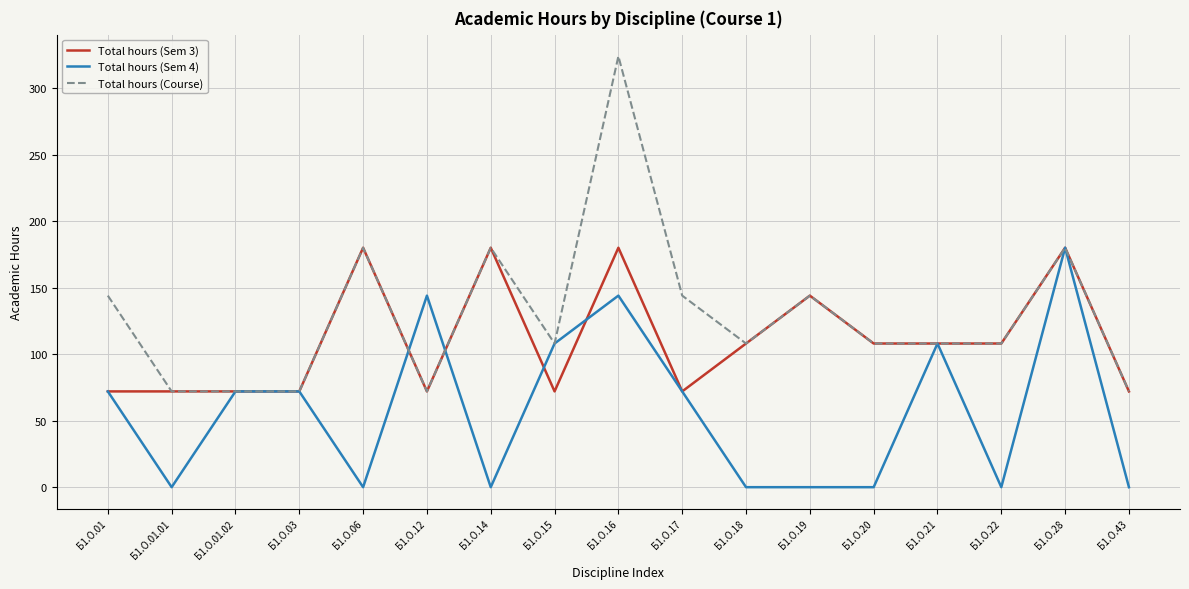

How many Total hours (Sem 3) values are between 72 and 144?

13